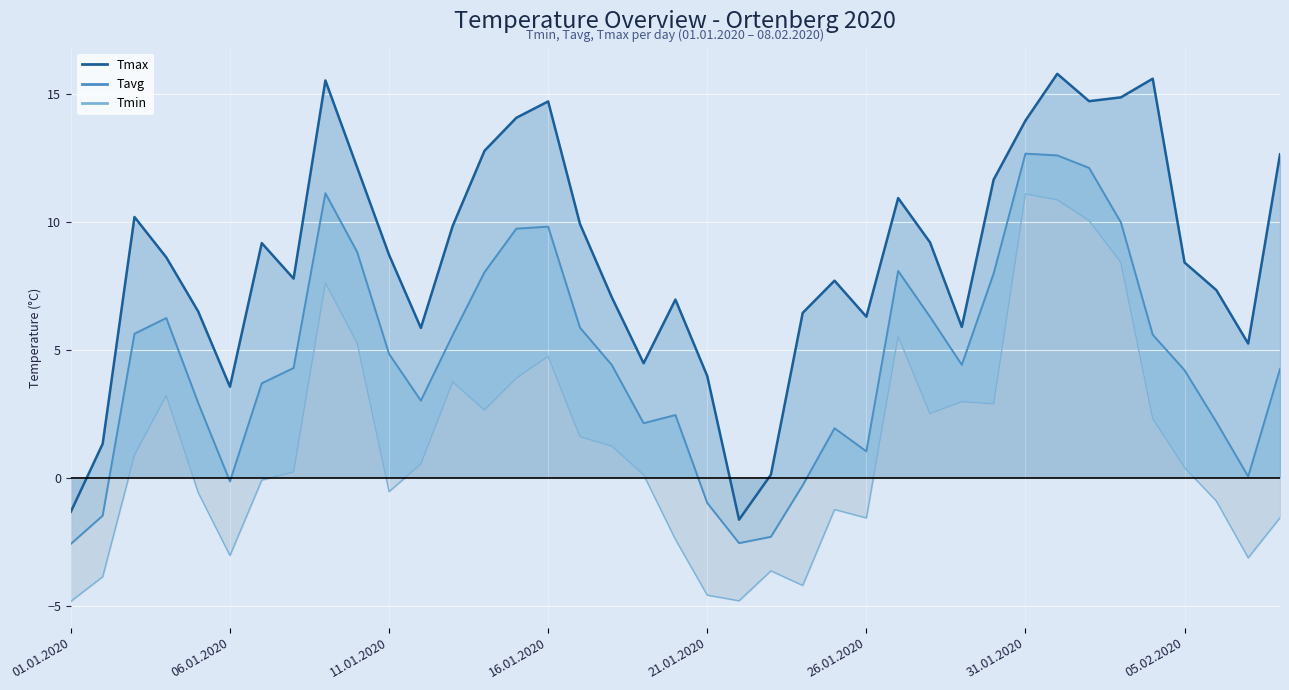

Reading right to left, list all the values displayed in this chart.

Tmax: 08.02.2020=12.7	07.02.2020=5.2	06.02.2020=7.3	05.02.2020=8.4	04.02.2020=15.6	03.02.2020=14.9	02.02.2020=14.7	01.02.2020=15.8	31.01.2020=14.0	30.01.2020=11.7	29.01.2020=5.9	28.01.2020=9.2	27.01.2020=10.9	26.01.2020=6.3	25.01.2020=7.7	24.01.2020=6.5	23.01.2020=0.1	22.01.2020=-1.6	21.01.2020=4.0	20.01.2020=7.0	19.01.2020=4.5	18.01.2020=7.1	17.01.2020=9.9	16.01.2020=14.7	15.01.2020=14.1	14.01.2020=12.8	13.01.2020=9.8	12.01.2020=5.9	11.01.2020=8.7	10.01.2020=12.1	09.01.2020=15.5	08.01.2020=7.8	07.01.2020=9.2	06.01.2020=3.6	05.01.2020=6.5	04.01.2020=8.6	03.01.2020=10.2	02.01.2020=1.3	01.01.2020=-1.3
Tavg: 08.02.2020=4.3	07.02.2020=0.1	06.02.2020=2.2	05.02.2020=4.2	04.02.2020=5.6	03.02.2020=10.0	02.02.2020=12.1	01.02.2020=12.6	31.01.2020=12.7	30.01.2020=8.0	29.01.2020=4.4	28.01.2020=6.3	27.01.2020=8.1	26.01.2020=1.0	25.01.2020=1.9	24.01.2020=-0.3	23.01.2020=-2.3	22.01.2020=-2.6	21.01.2020=-1.0	20.01.2020=2.5	19.01.2020=2.1	18.01.2020=4.4	17.01.2020=5.9	16.01.2020=9.8	15.01.2020=9.7	14.01.2020=8.0	13.01.2020=5.6	12.01.2020=3.0	11.01.2020=4.8	10.01.2020=8.8	09.01.2020=11.1	08.01.2020=4.3	07.01.2020=3.7	06.01.2020=-0.1	05.01.2020=2.9	04.01.2020=6.2	03.01.2020=5.6	02.01.2020=-1.5	01.01.2020=-2.6
Tmin: 08.02.2020=-1.6	07.02.2020=-3.1	06.02.2020=-0.9	05.02.2020=0.4	04.02.2020=2.3	03.02.2020=8.4	02.02.2020=10.1	01.02.2020=10.9	31.01.2020=11.1	30.01.2020=2.9	29.01.2020=3.0	28.01.2020=2.5	27.01.2020=5.5	26.01.2020=-1.6	25.01.2020=-1.2	24.01.2020=-4.2	23.01.2020=-3.6	22.01.2020=-4.8	21.01.2020=-4.6	20.01.2020=-2.4	19.01.2020=0.1	18.01.2020=1.2	17.01.2020=1.6	16.01.2020=4.8	15.01.2020=3.9	14.01.2020=2.6	13.01.2020=3.8	12.01.2020=0.5	11.01.2020=-0.5	10.01.2020=5.3	09.01.2020=7.6	08.01.2020=0.2	07.01.2020=-0.1	06.01.2020=-3.0	05.01.2020=-0.6	04.01.2020=3.2	03.01.2020=0.9	02.01.2020=-3.9	01.01.2020=-4.8